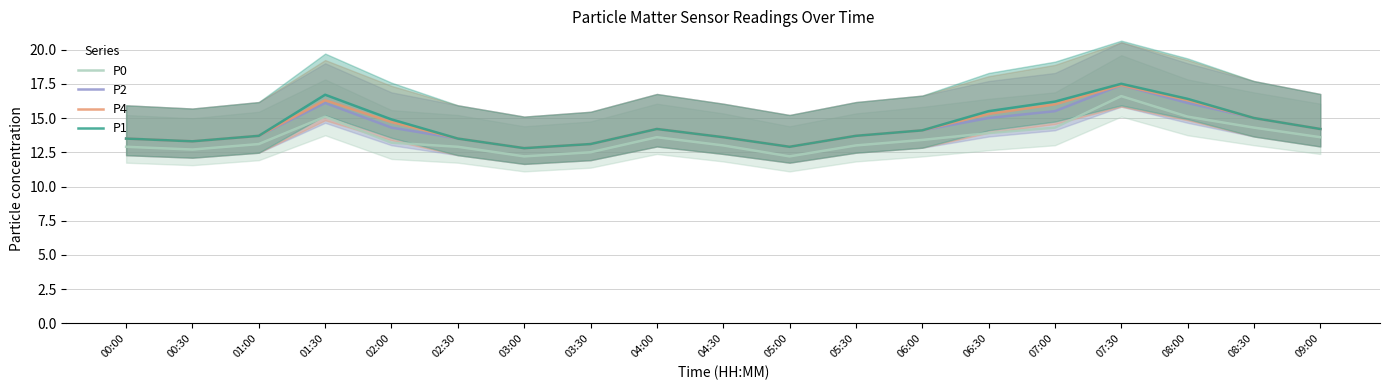

True or false: P2 has a value of 13.3 at 00:30.

True